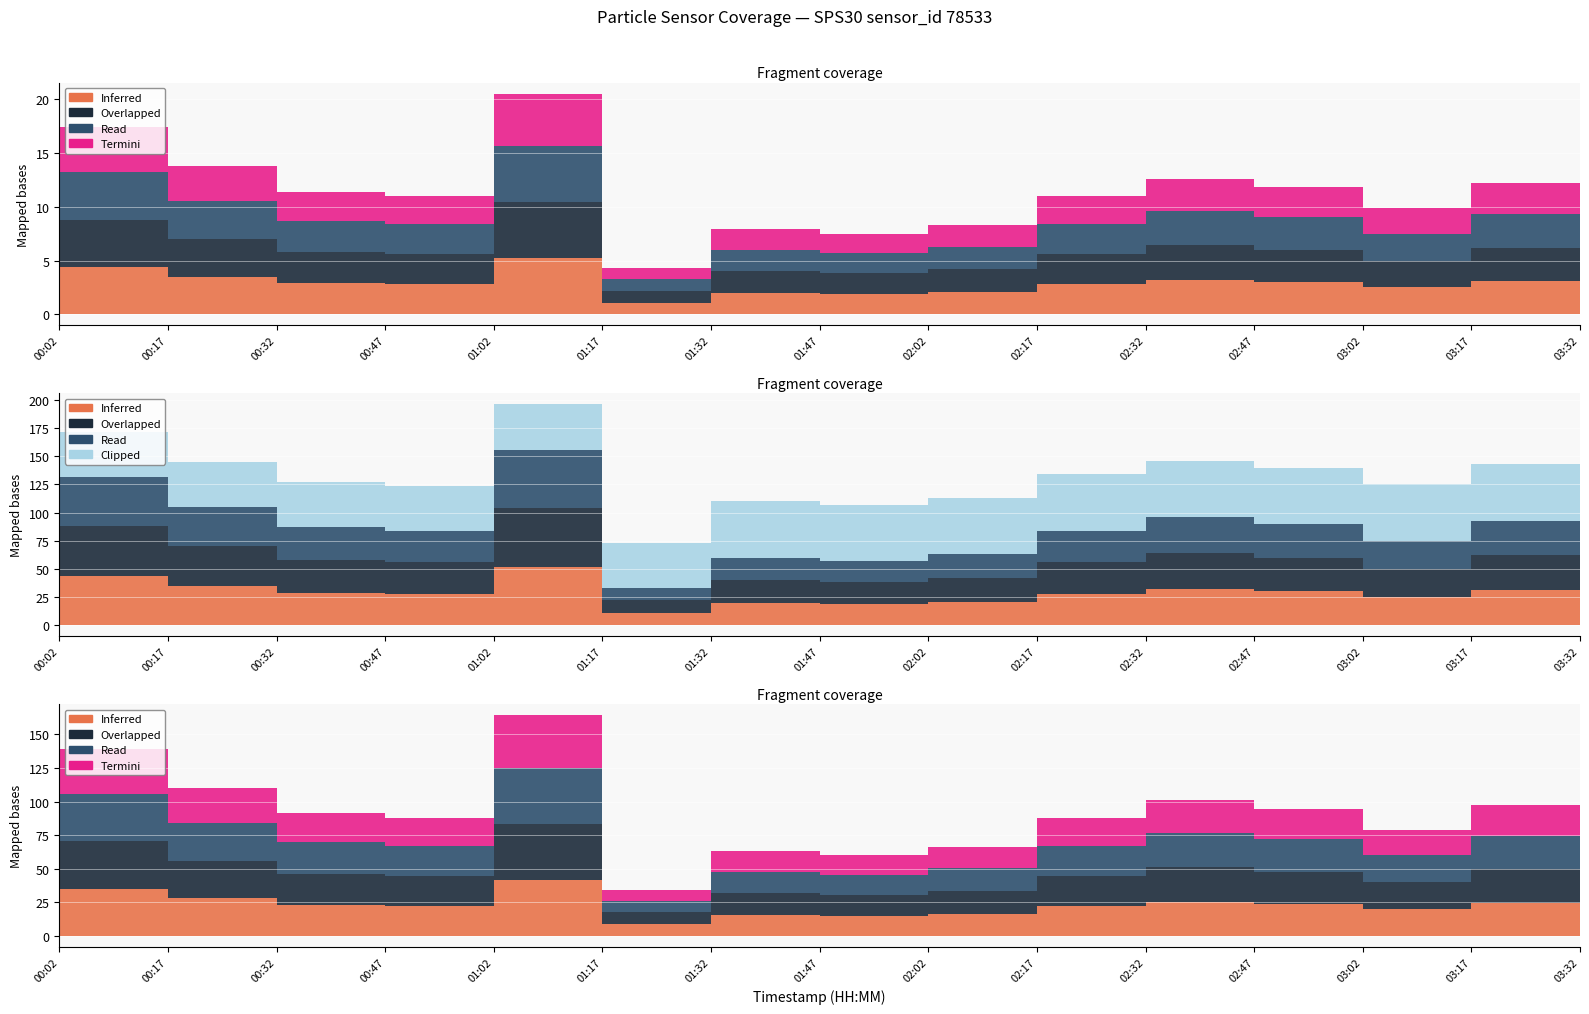

The N05 series shows 10.4 at 02:47. True or false?

False